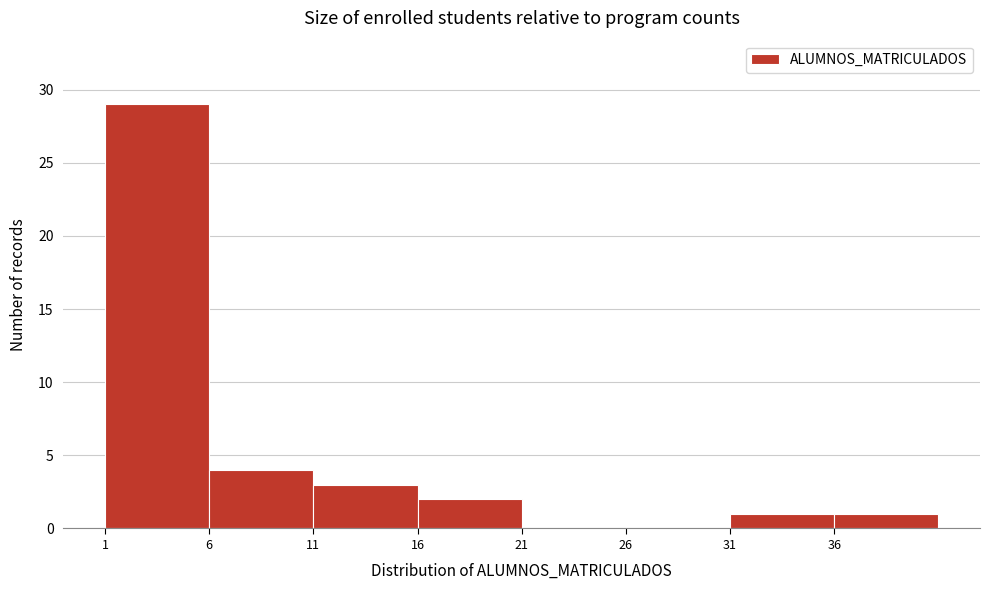

What is the height of the bar covering 11 to 16 on the x-axis? The values are not printed on the chart, so give them approximately, as read against the axis.

3